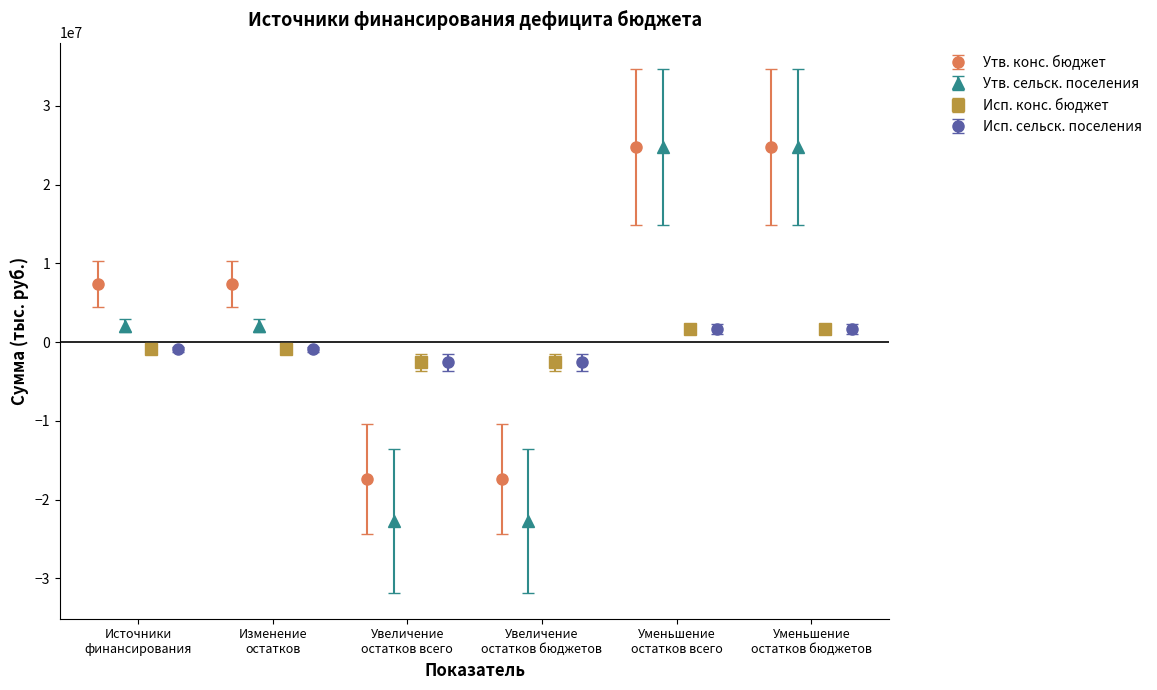

What is the lowest value of the Утв. конс. бюджет series?

-17409600